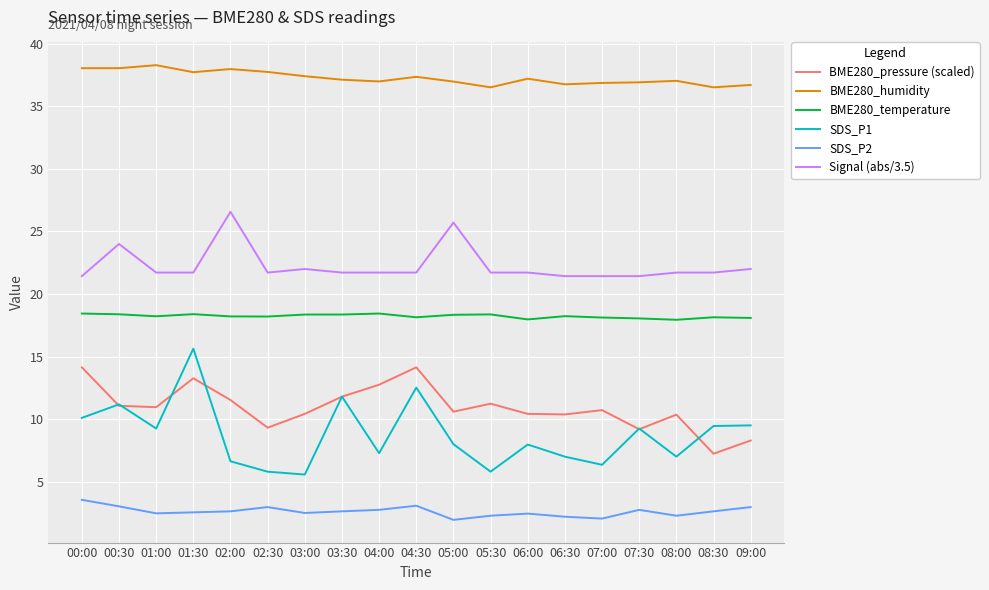

Which series has the largest total across all categories?

BME280_humidity